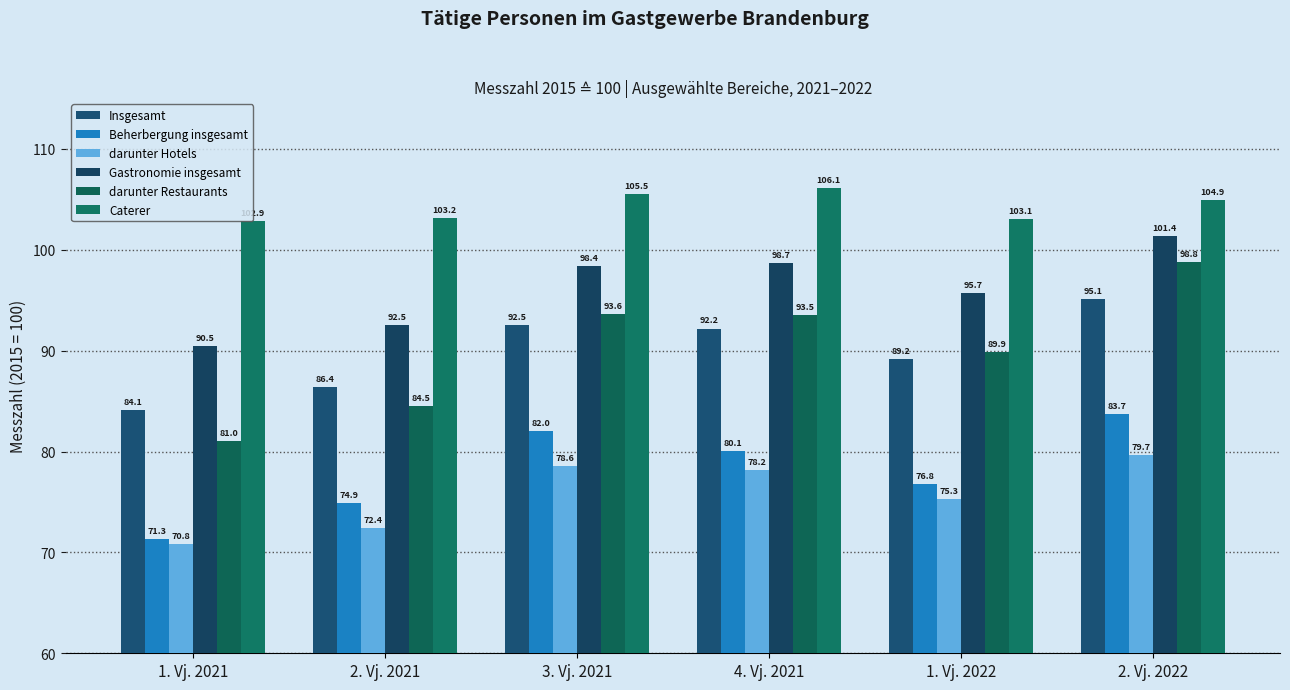

What is the difference between the maximum and minimum values in the Gastronomie insgesamt series?

10.9